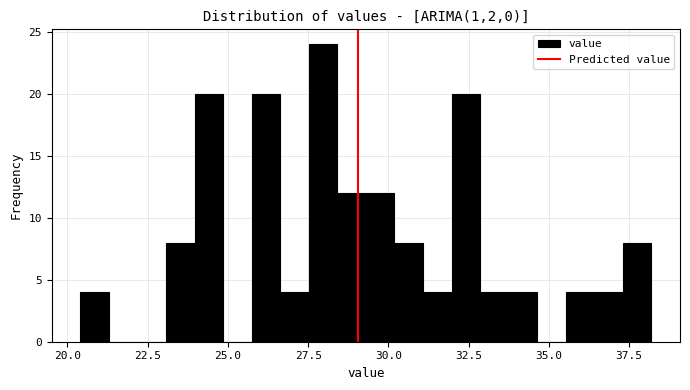

Read against the x-axis, roughly where is the centre of the tallest bar?

28.0